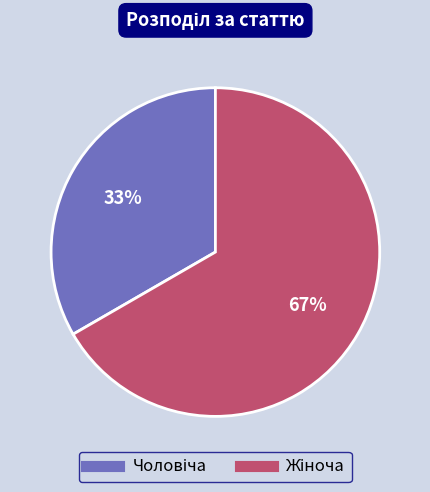

To the nearest percent, what is the average slice percentage?

50%